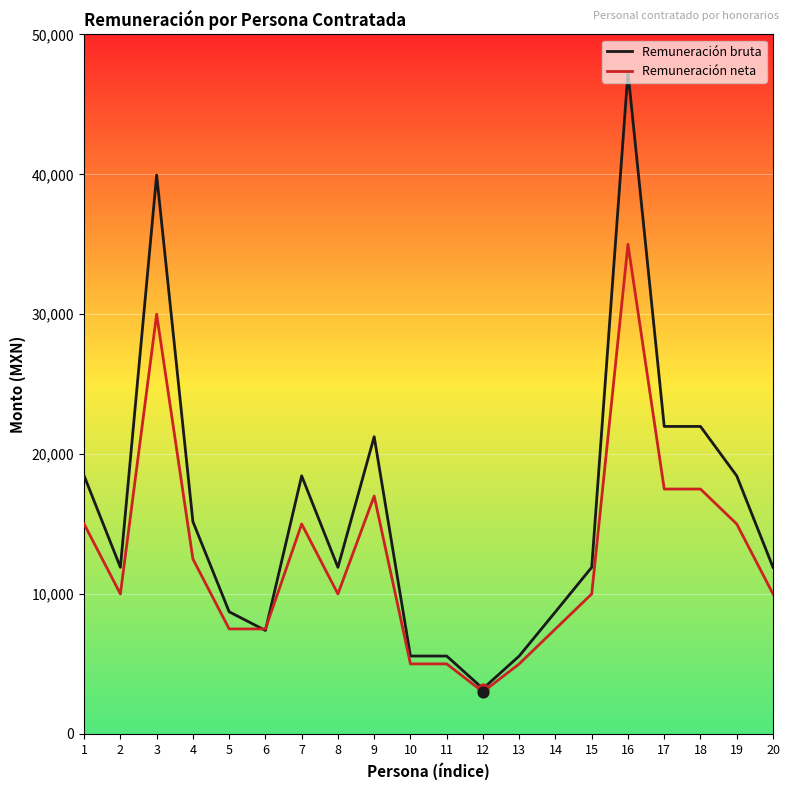

Between 1 and 18, which series saw the biggest shift?

Remuneración bruta